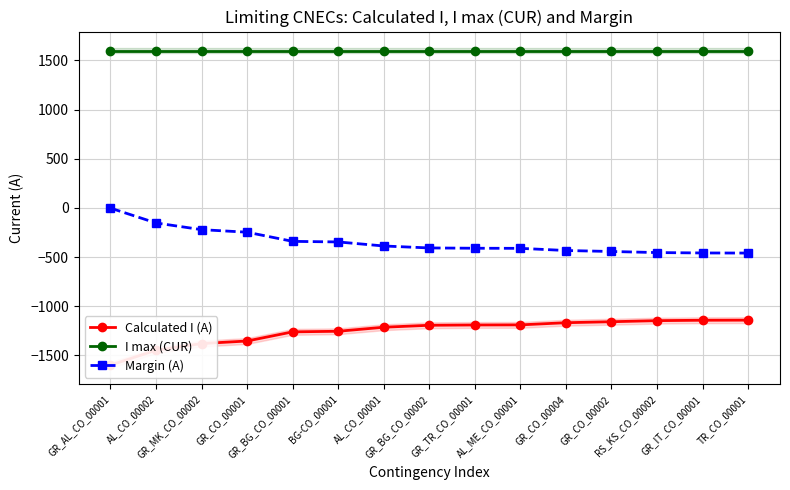

List the series in order of their peak value, highest first.

I max (CUR), Margin (A), Calculated I (A)